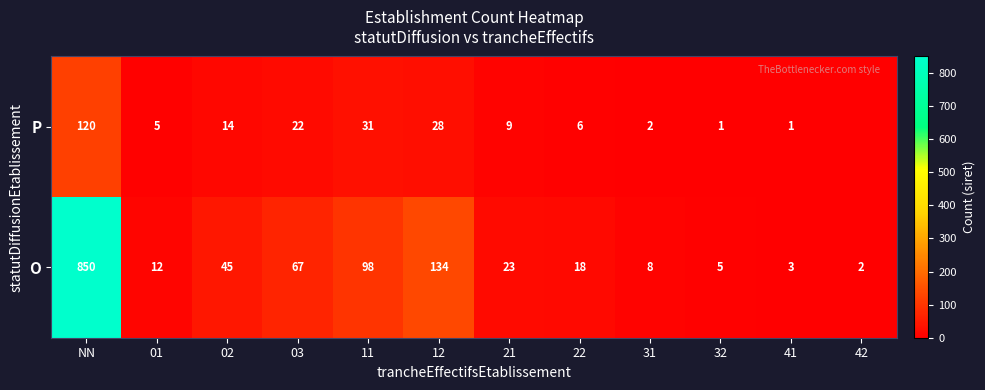

List the labels in order of O value, largest first.

NN, 12, 11, 03, 02, 21, 22, 01, 31, 32, 41, 42